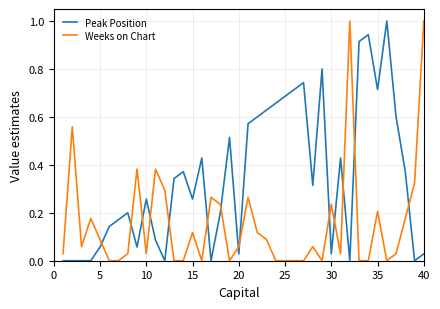

Which series has the largest total across all categories?

Peak Position